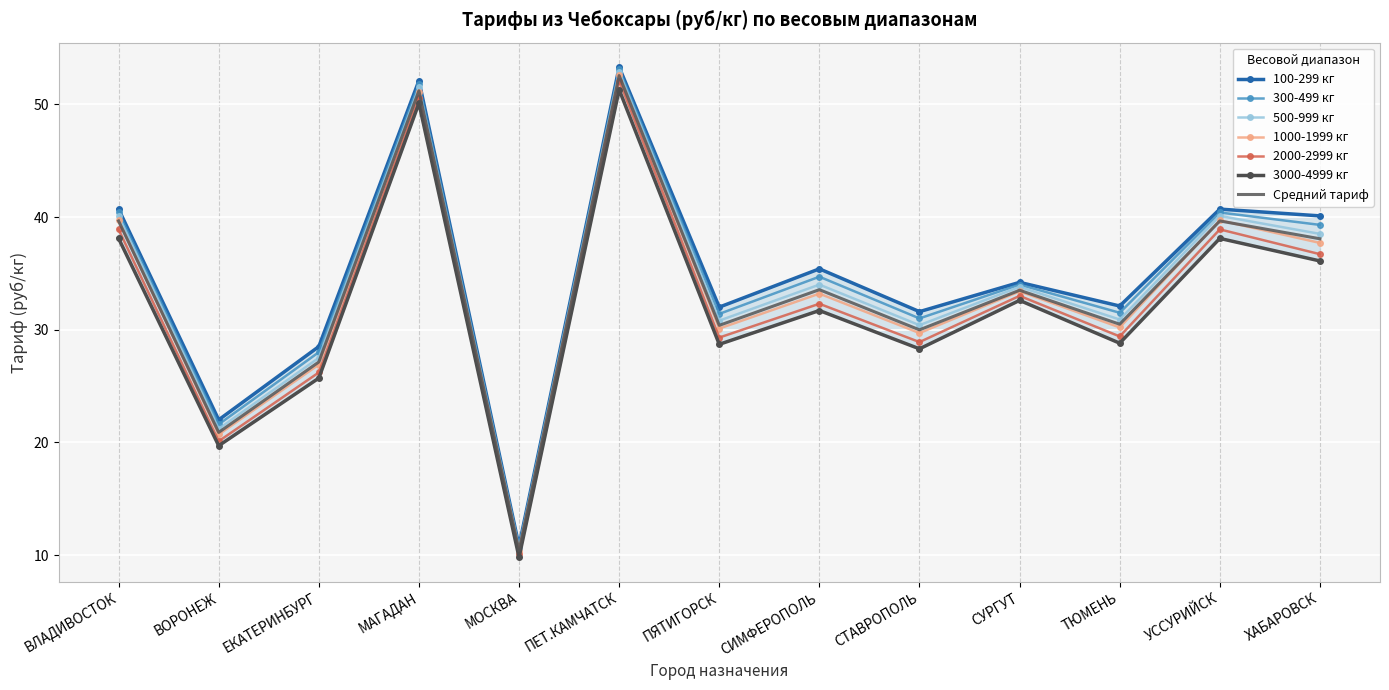

Which series has the widest spread of values?

100-299 кг